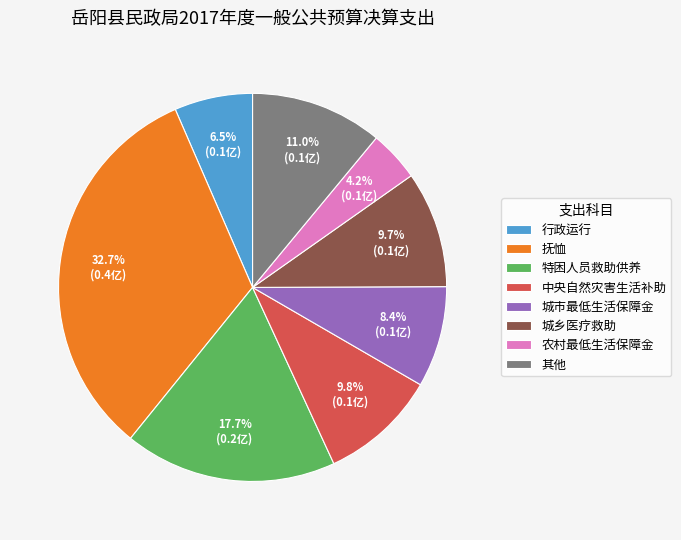

Which category has the smallest portion of the pie?

农村最低生活保障金